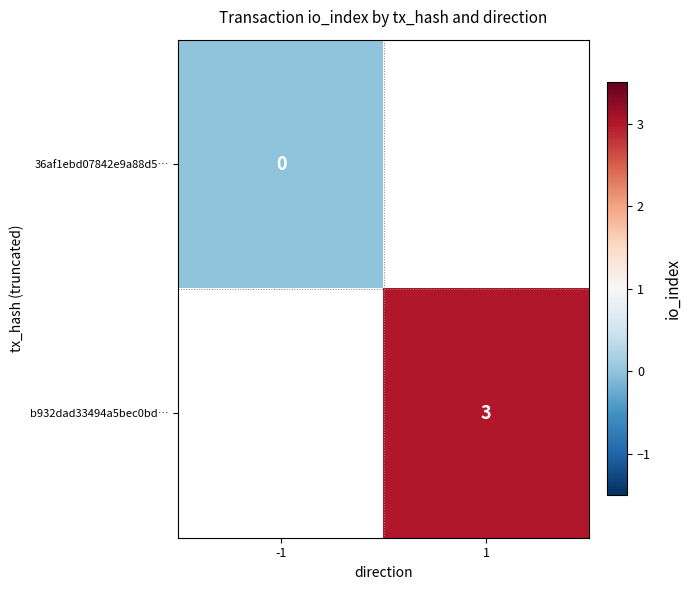

The value of b932dad33494a5bec0bd… at 1 is 1. True or false?

False